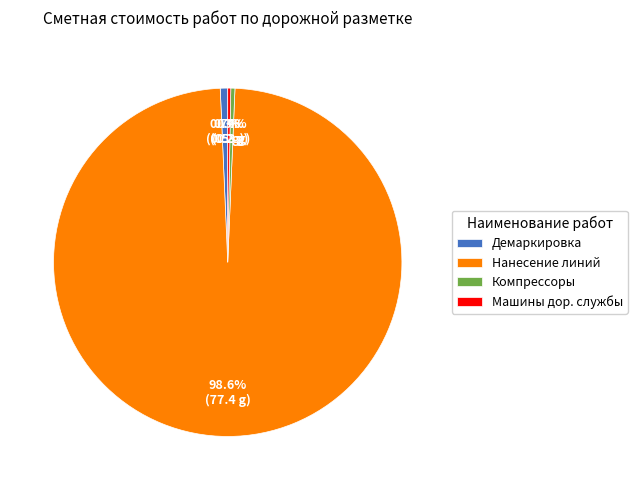

How many segments does this pie chart have?

4